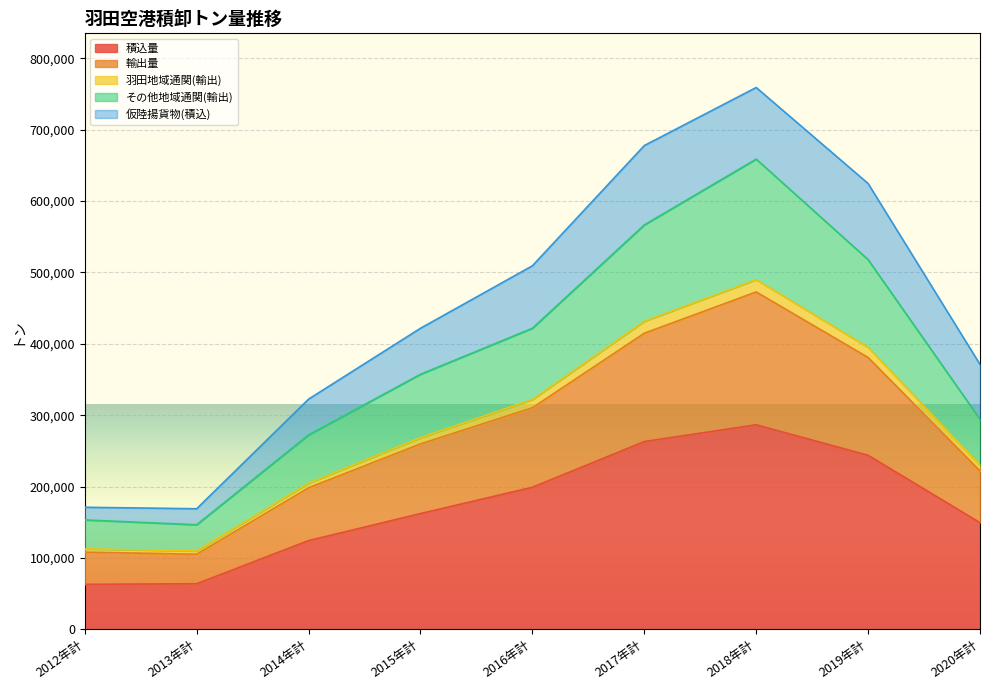

What is the maximum value for 積込量?

286519